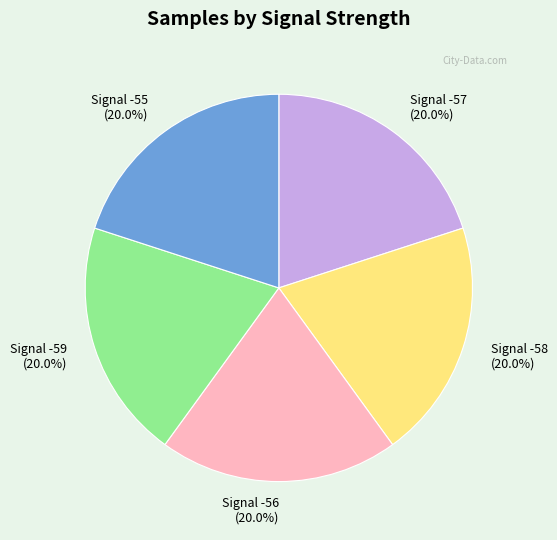

How much of the chart is everything except Signal -58?

80.0%